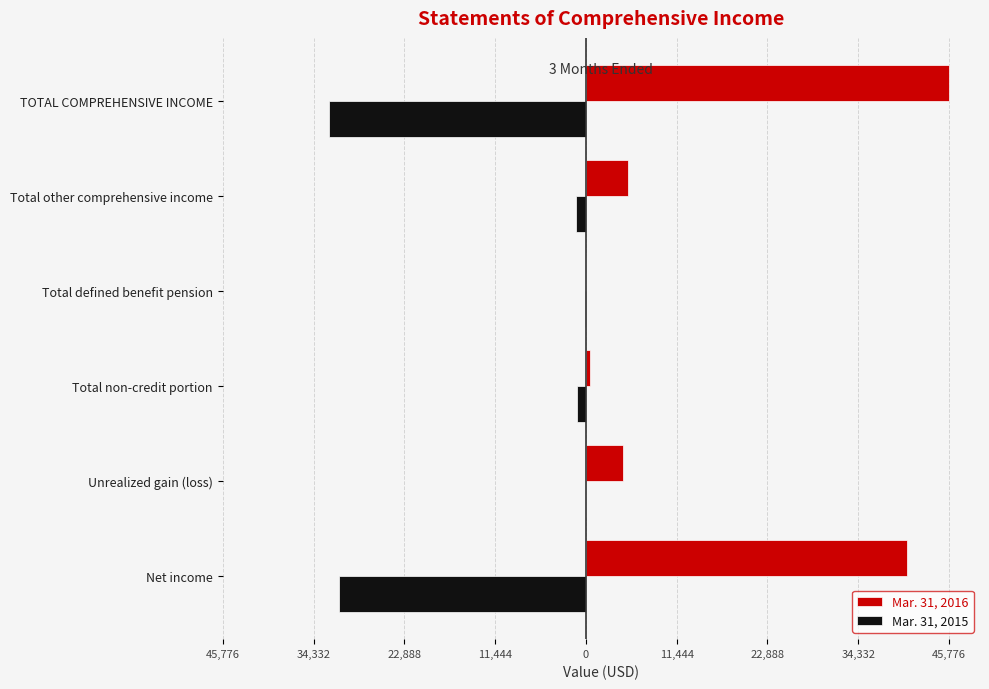

Which series has the widest spread of values?

Mar. 31, 2016